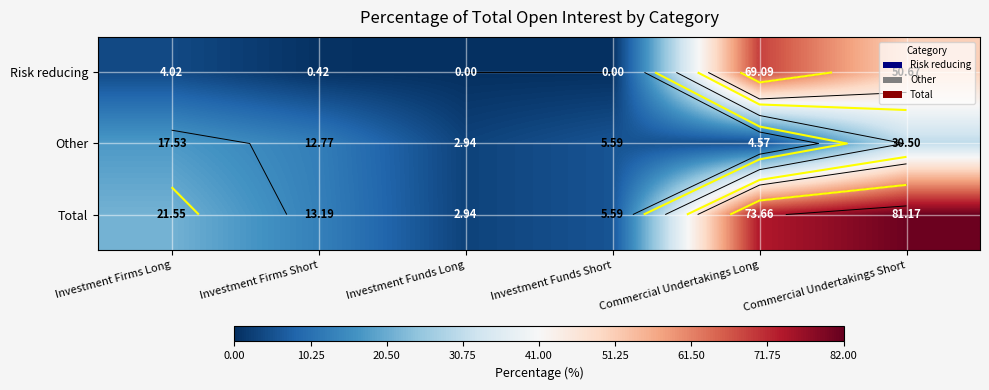

Is it true that Risk reducing equals 69.1 at Commercial Undertakings Long?

True